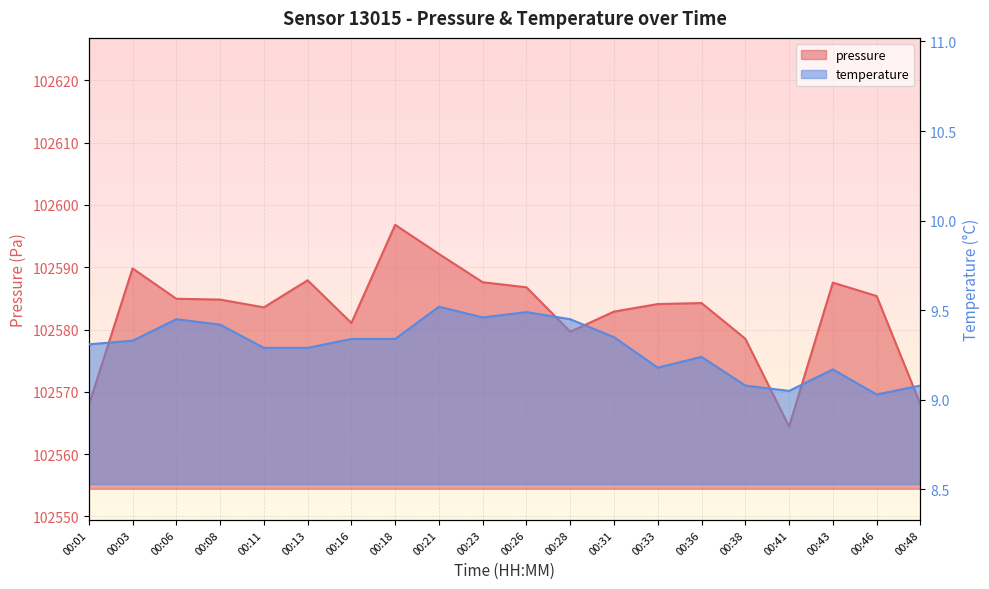

The pressure series shows 139077.2 at 00:38. True or false?

False